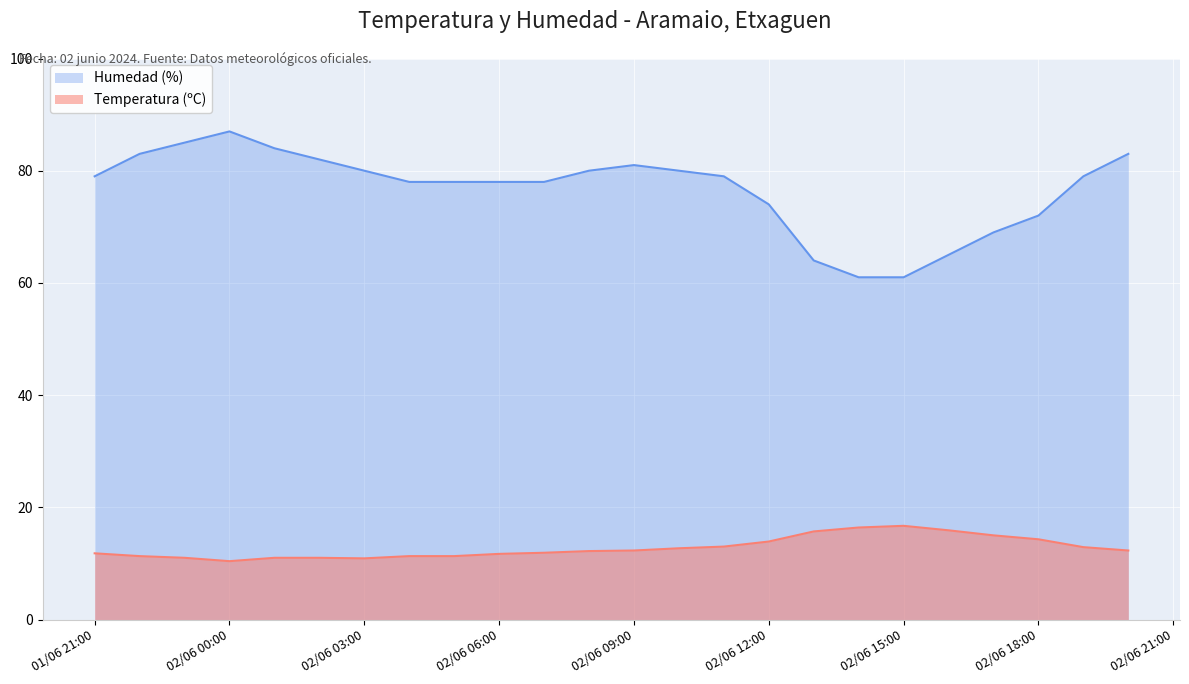

True or false: Temperatura (ºC) has more than 0 interior local peaks.

True